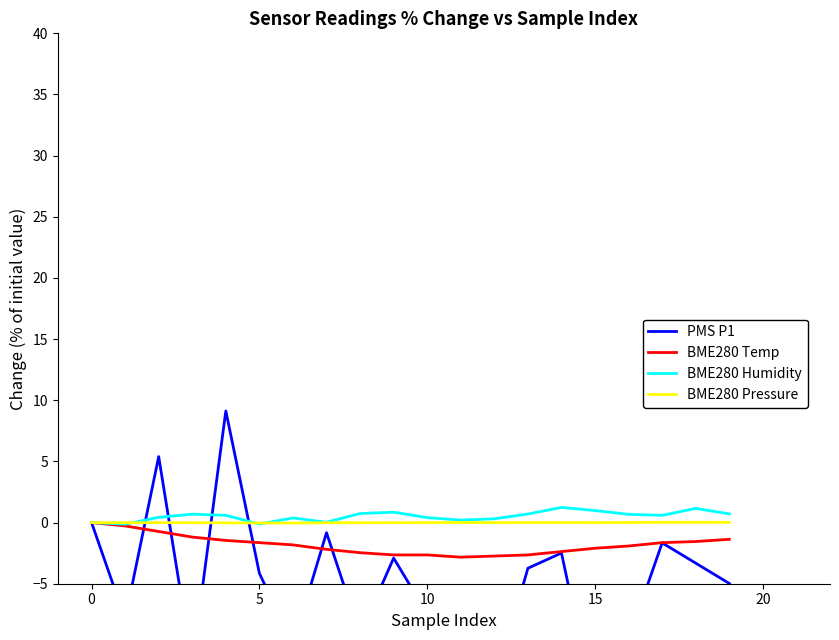

Reading right to left, extract all data points from this chart.

PMS P1: -5.0	-3.3	-1.7	-9.5	-15.4	-2.5	-3.7	-13.3	-6.2	-7.5	-2.9	-9.1	-0.8	-10.0	-4.1	9.1	-11.6	5.4	-7.9	0.0
BME280 Temp: -1.4	-1.6	-1.6	-1.9	-2.1	-2.4	-2.6	-2.7	-2.8	-2.6	-2.6	-2.5	-2.2	-1.8	-1.6	-1.5	-1.2	-0.7	-0.3	0.0
BME280 Humidity: 0.7	1.2	0.6	0.7	1.0	1.2	0.7	0.3	0.2	0.4	0.8	0.7	0.0	0.4	-0.1	0.6	0.7	0.4	-0.1	0.0
BME280 Pressure: 0.0	0.0	0.0	0.0	-0.0	0.0	0.0	-0.0	0.0	-0.0	-0.0	-0.0	-0.0	-0.0	-0.0	-0.0	-0.0	-0.0	-0.0	0.0